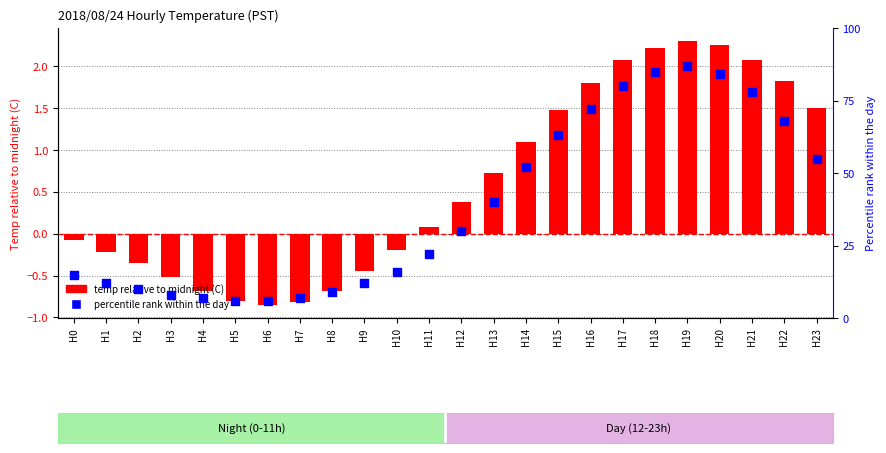

Which series contains the lowest Y value?

temp relative to midnight